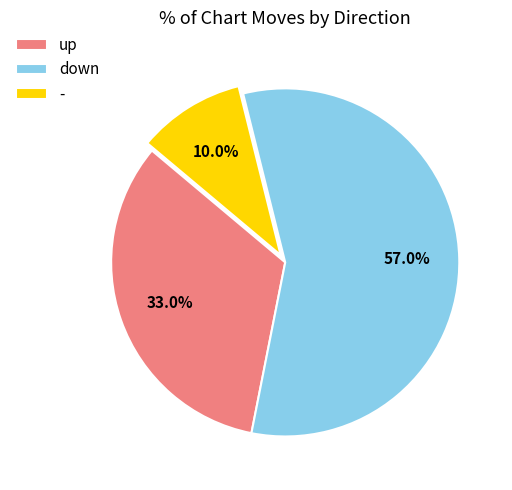

Is it true that - is 10% of the pie?

True